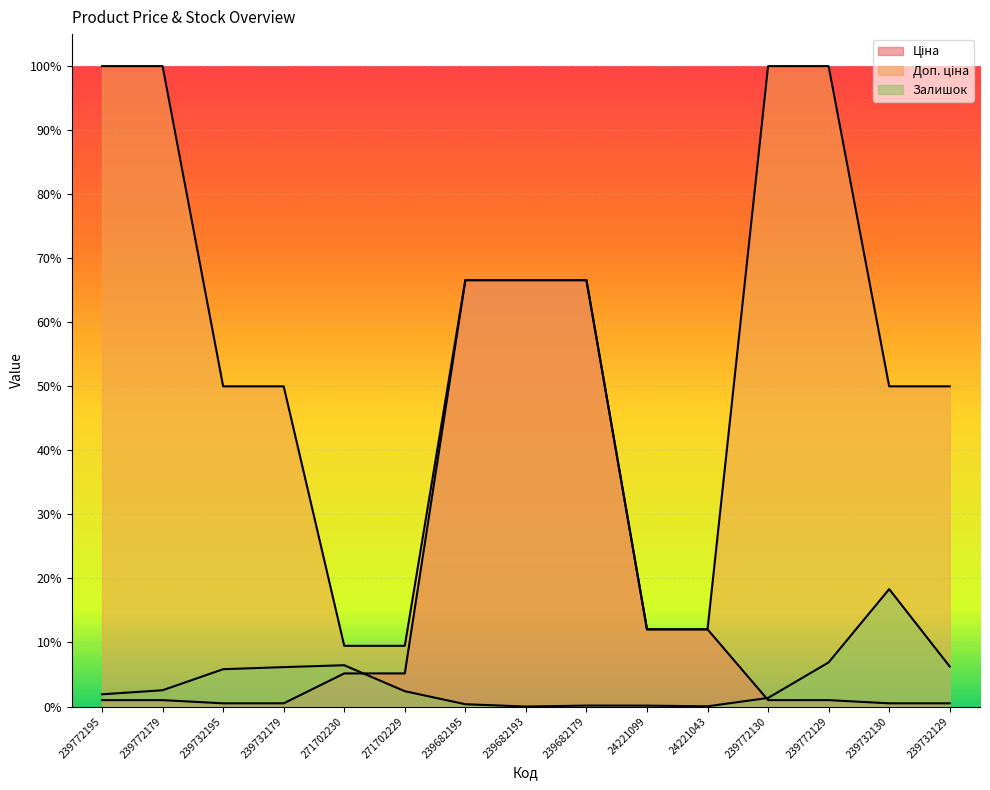

True or false: Залишок has more than 0 interior local peaks.

True